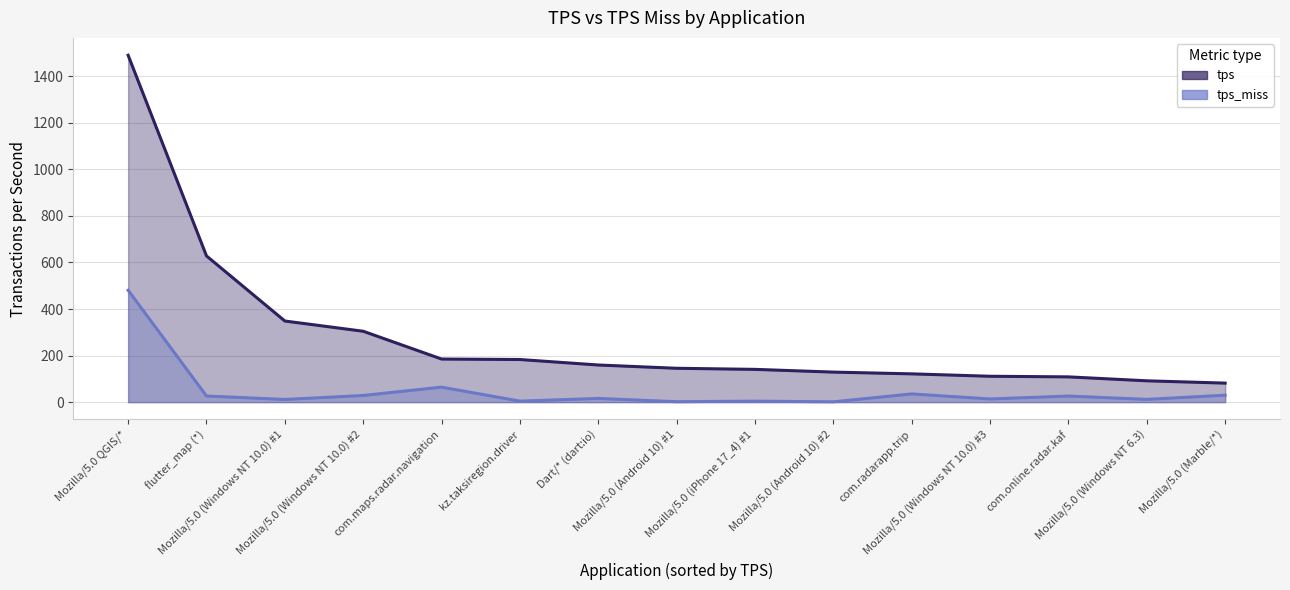

What are all the series names shown in the legend?

tps, tps_miss